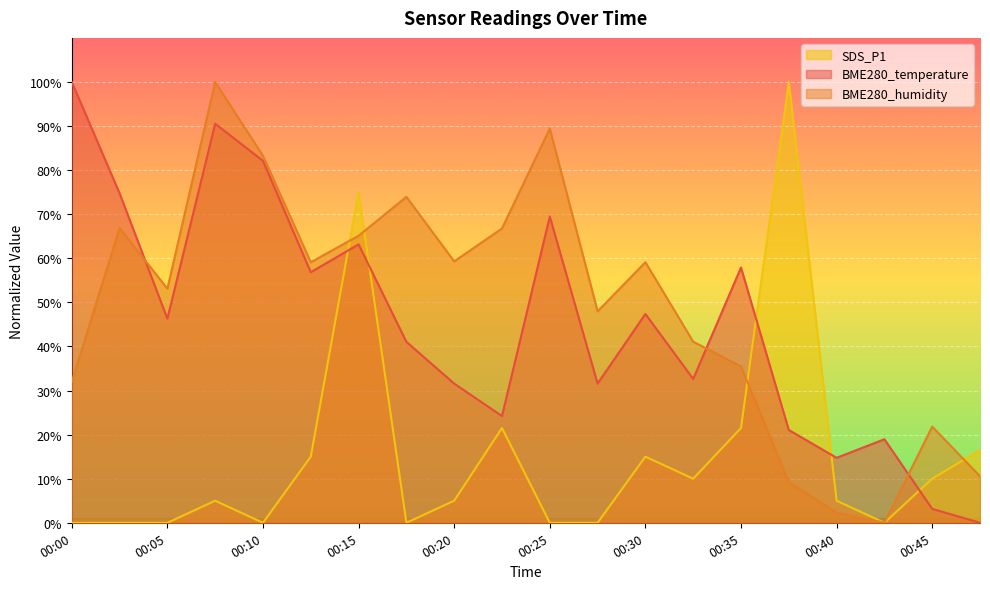

Reading left to right, what are all the values shown in this chart?

BME280_temperature: 100.0	74.7	46.3	90.5	82.1	56.8	63.2	41.1	31.6	24.2	69.5	31.6	47.4	32.6	57.9	21.1	14.7	18.9	3.2	0.0
BME280_humidity: 32.0	66.9	53.1	100.0	83.2	59.1	65.1	73.9	59.3	66.8	89.4	48.0	59.1	41.1	35.5	9.2	2.3	0.0	21.8	10.6
SDS_P1: 0.0	0.0	0.0	5.0	0.0	15.0	75.0	0.0	5.0	21.5	0.0	0.0	15.0	10.0	21.5	100.0	5.0	0.0	10.0	16.5